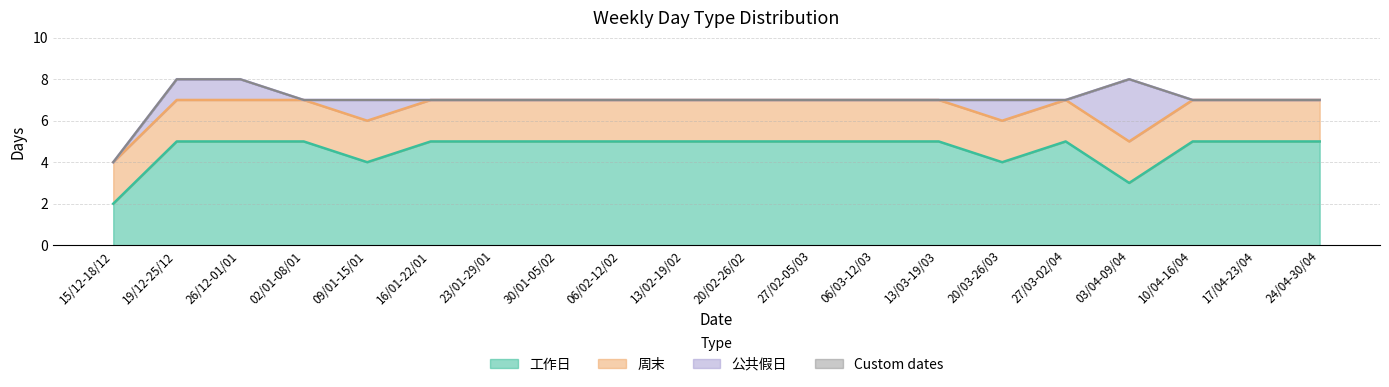

True or false: 周末 and 工作日 cross at least once.

False